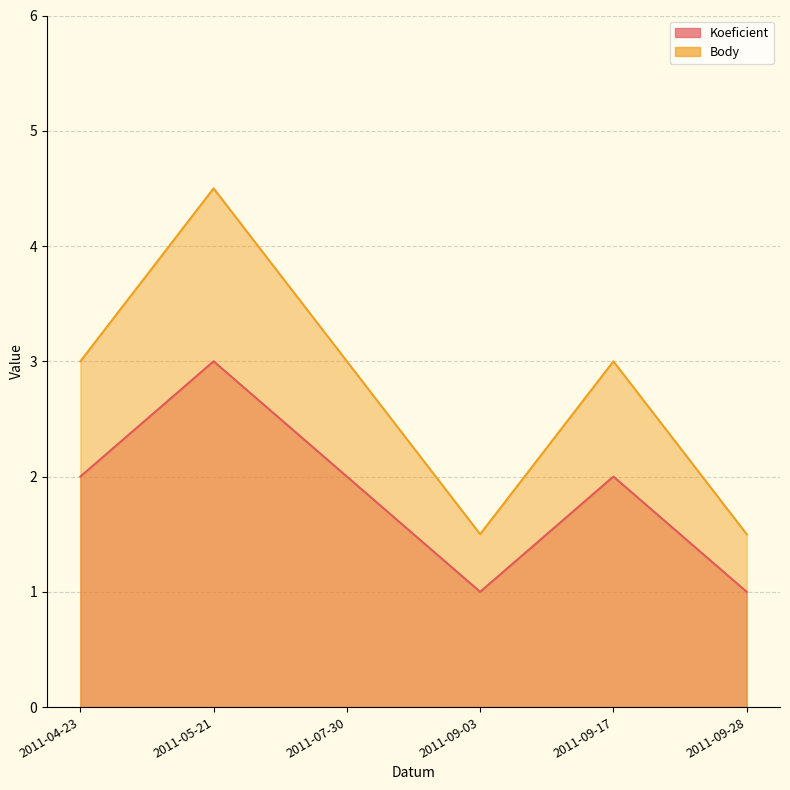

What value does the Koeficient series have at 2011-09-28?

1.0